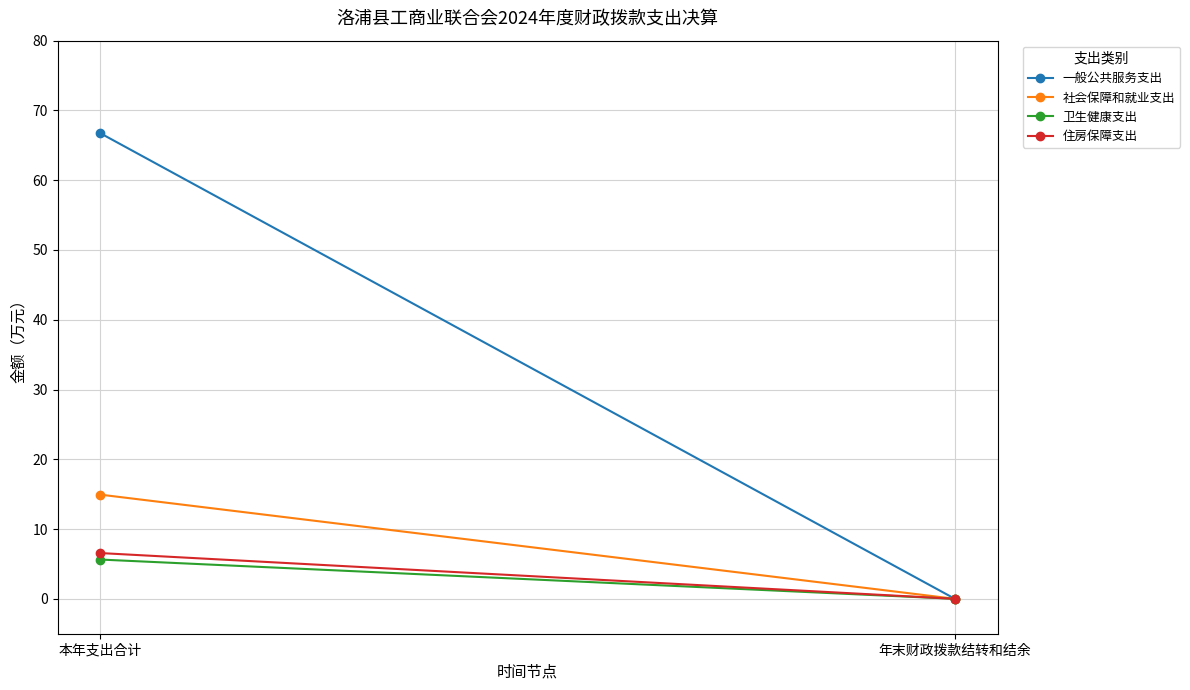

Which series has the largest total across all categories?

一般公共服务支出